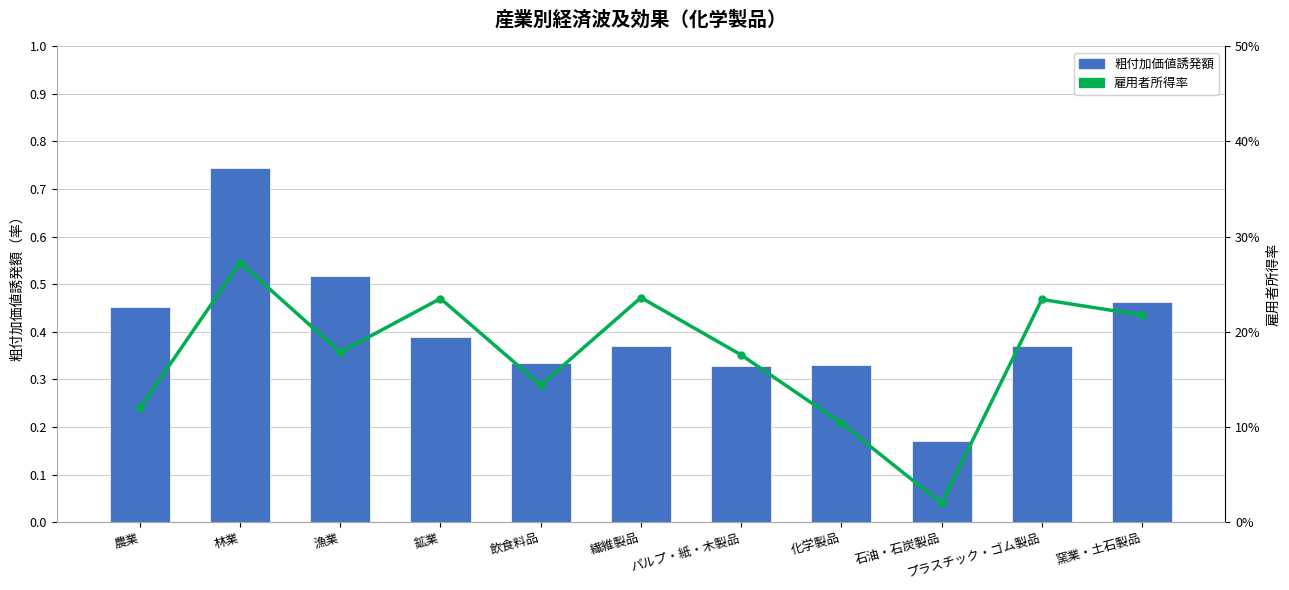

What is the sum of the 粗付加価値誘発額 values at 化学製品 and 窯業・土石製品?

0.8